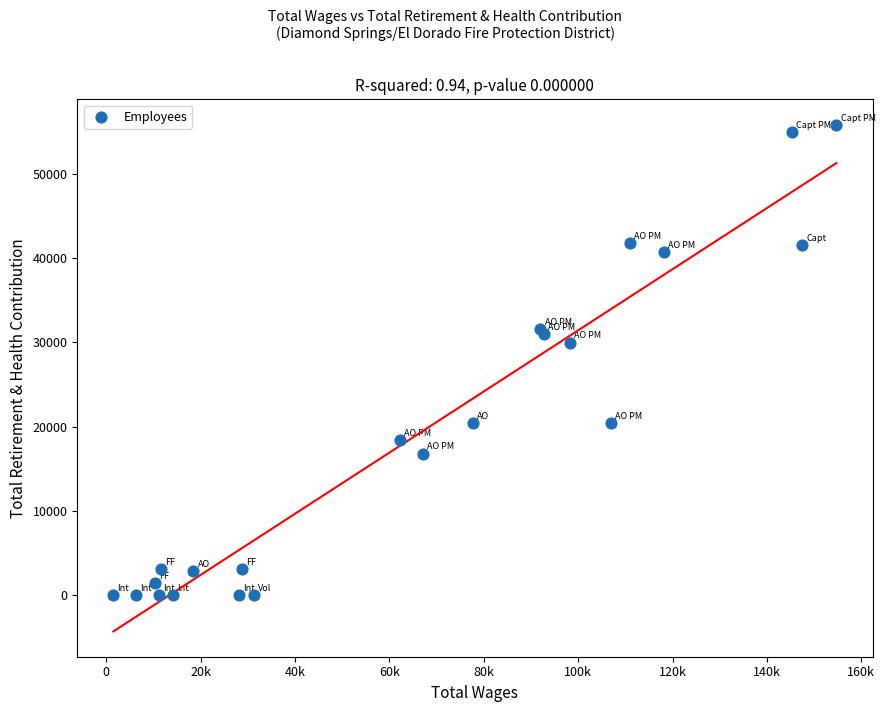

What Y value in the scatter plot is closest to 27931?

29981